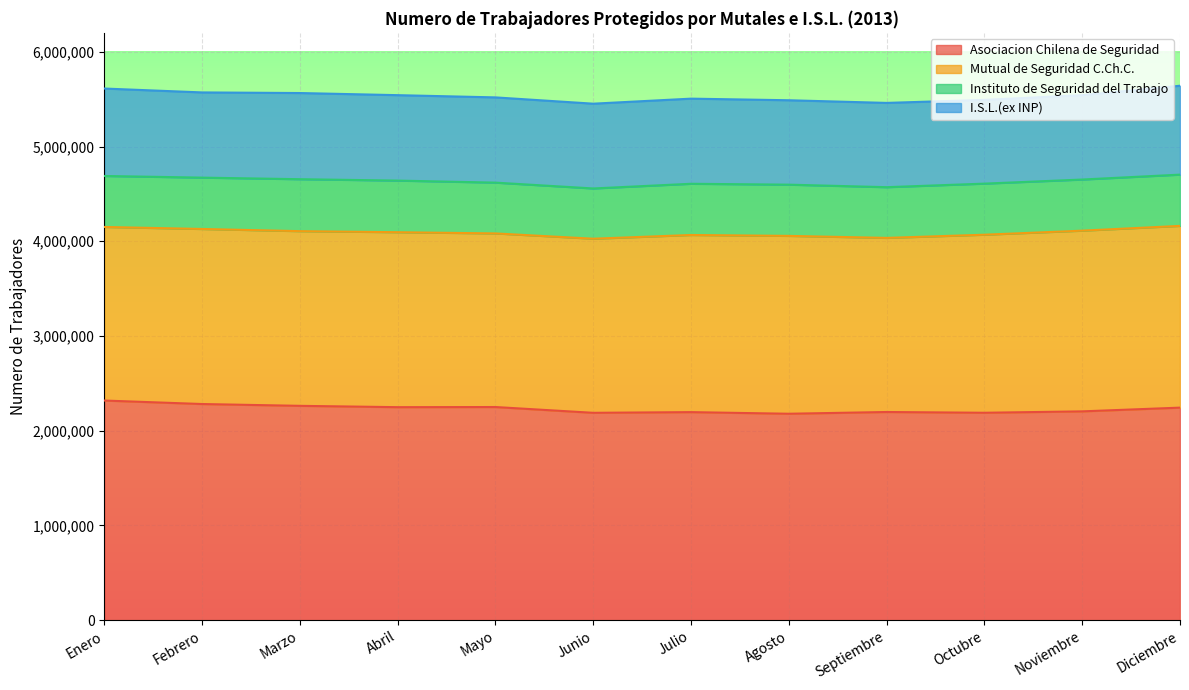

List the series in order of their peak value, highest first.

Asociacion Chilena de Seguridad, Mutual de Seguridad C.Ch.C., I.S.L.(ex INP), Instituto de Seguridad del Trabajo